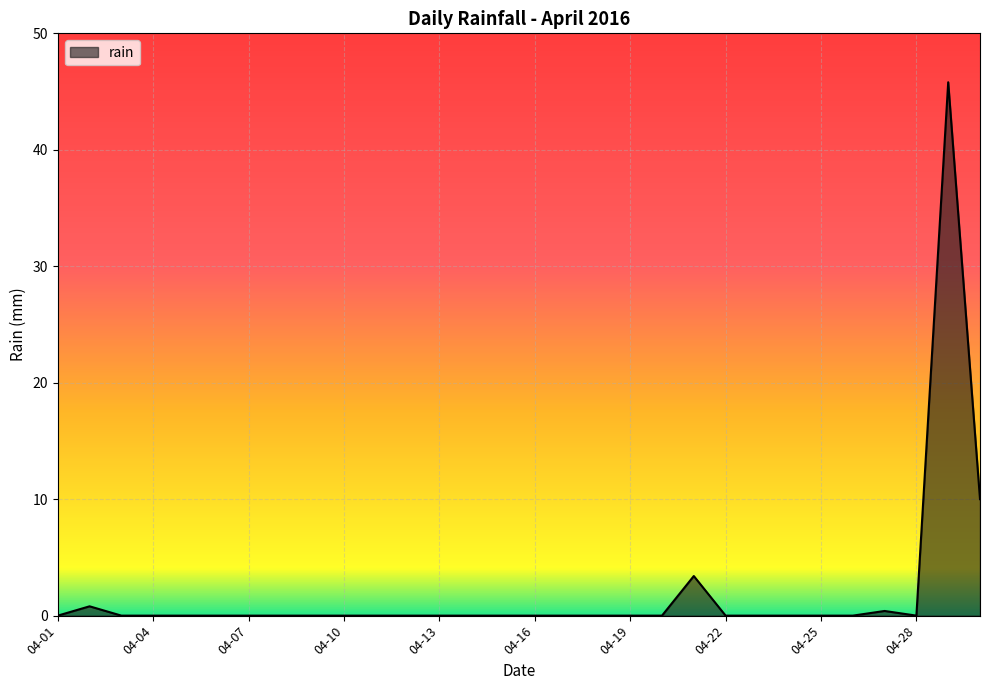

What is the maximum value shown in the chart?

45.8